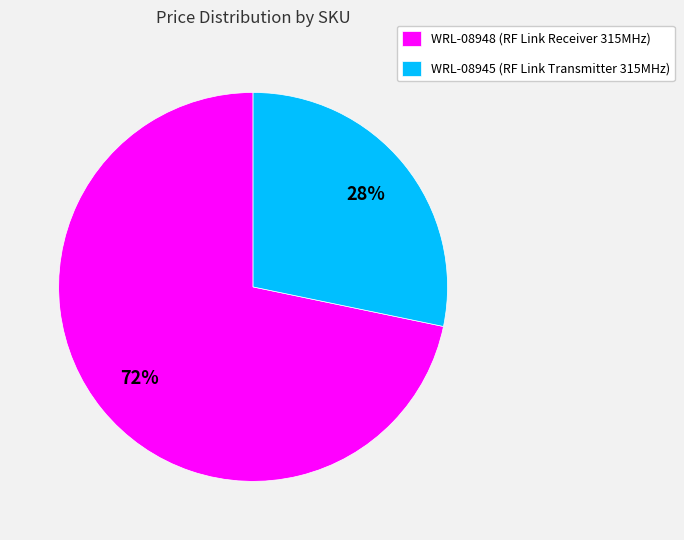

The WRL-08945 slice represents 18% of the pie. True or false?

False